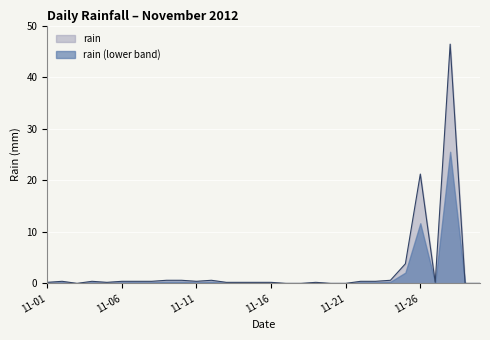

Which category has the lowest value across all series?

2012-11-03